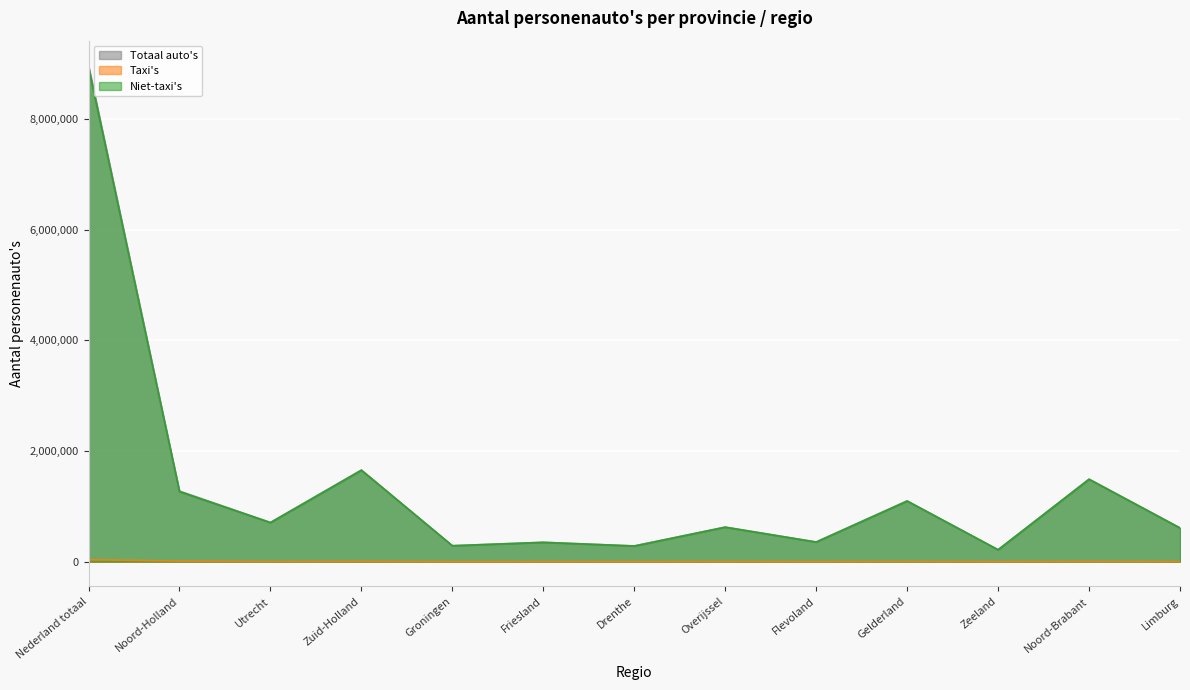

What is the difference between the second highest and minimum values in the Niet-taxi's series?

1435953